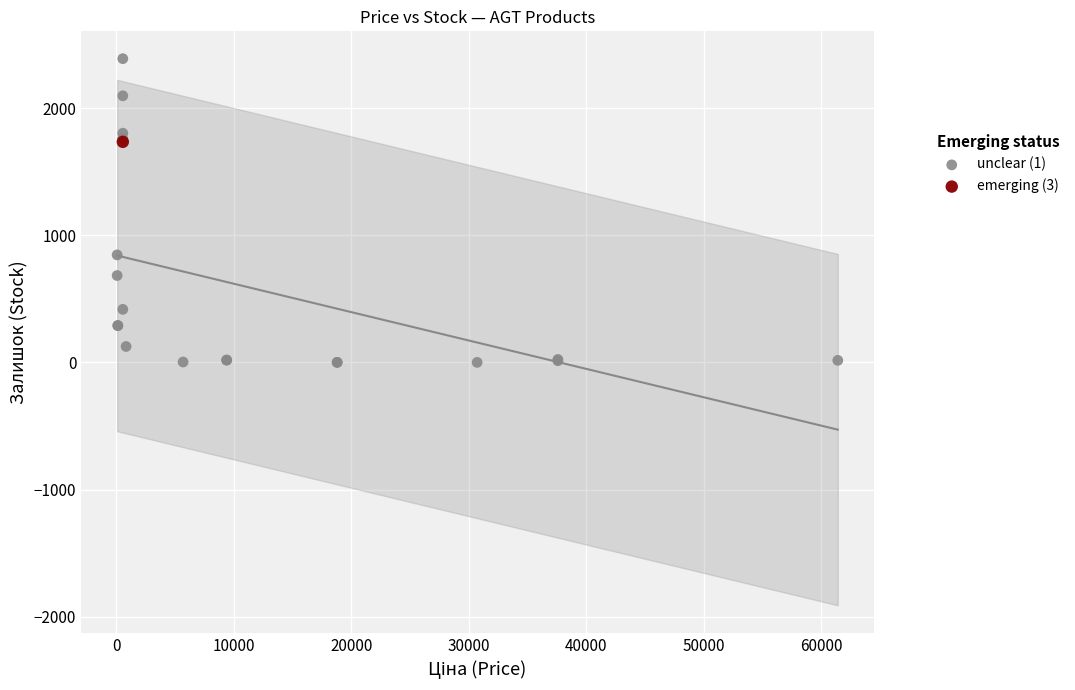

What are all the series names shown in the legend?

unclear (1), emerging (3)